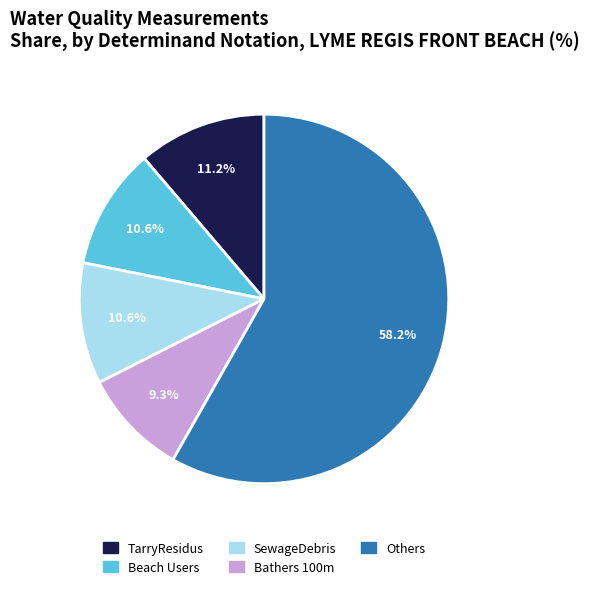

Does any single category account for the majority?

Yes